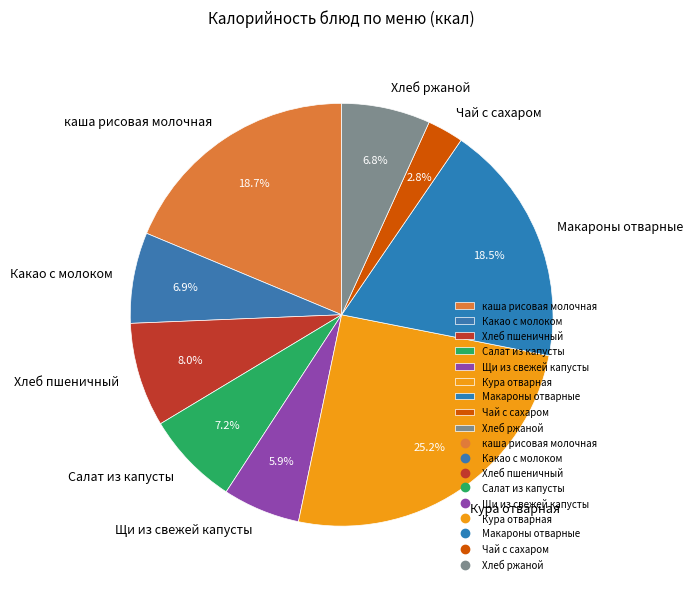

Is it true that Хлеб ржаной is 7% of the pie?

True